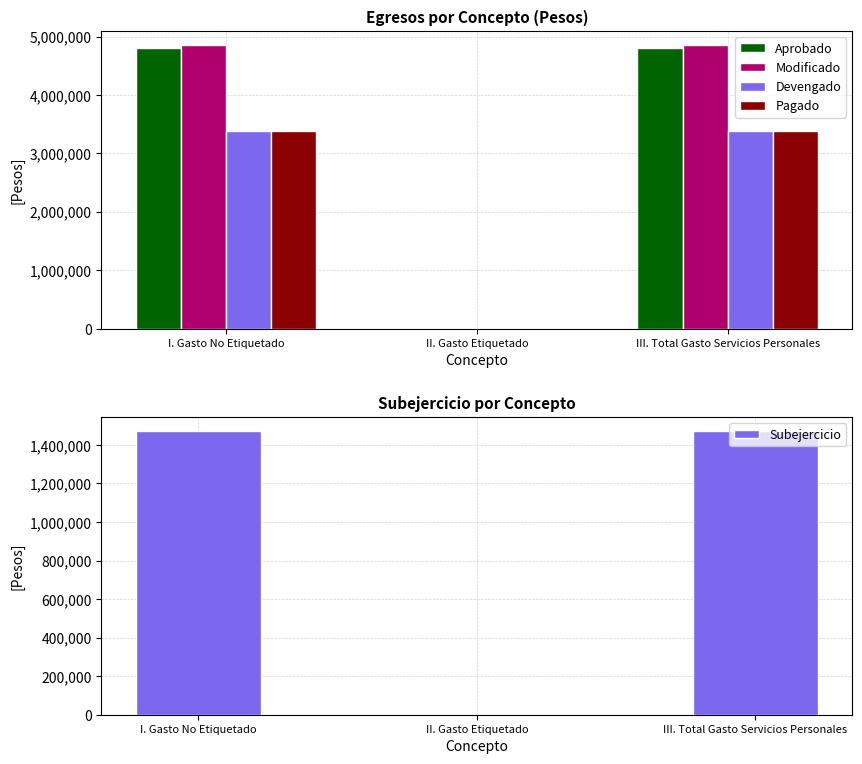

Which has a higher value, I. Gasto No Etiquetado or II. Gasto Etiquetado?

I. Gasto No Etiquetado